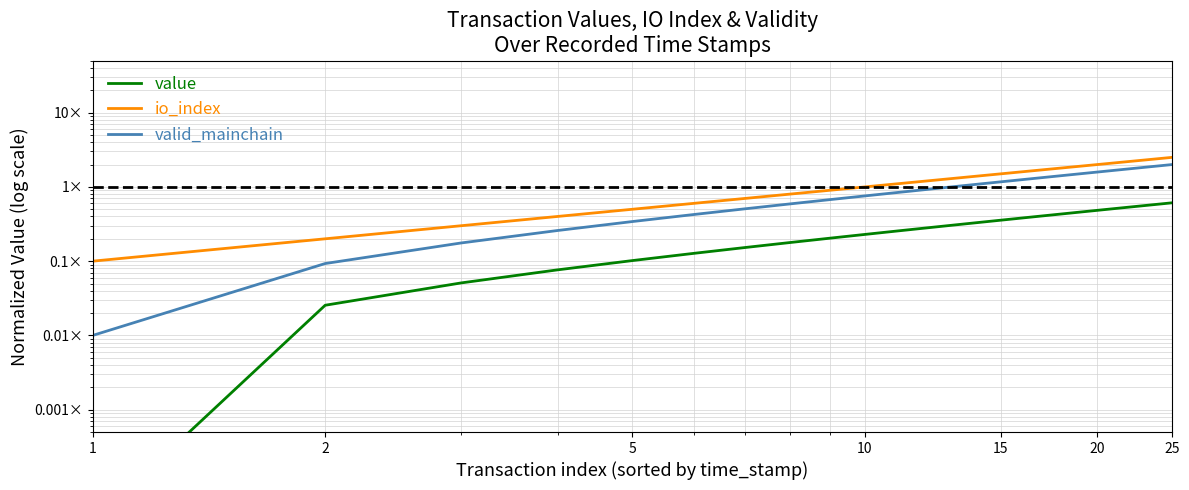

Reading left to right, what are all the values shown in this chart?

value: 0.0	0.0	0.1	0.1	0.1	0.1	0.2	0.2	0.2	0.2	0.3	0.3	0.3	0.3	0.4	0.4	0.4	0.4	0.5	0.5	0.5	0.5	0.6	0.6	0.6
io_index: 0.1	0.2	0.3	0.4	0.5	0.6	0.7	0.8	0.9	1.0	1.1	1.2	1.3	1.4	1.5	1.6	1.7	1.8	1.9	2.0	2.1	2.2	2.3	2.4	2.5
valid_mainchain: 0.0	0.1	0.2	0.3	0.3	0.4	0.5	0.6	0.7	0.8	0.8	0.9	1.0	1.1	1.2	1.3	1.3	1.4	1.5	1.6	1.7	1.8	1.8	1.9	2.0